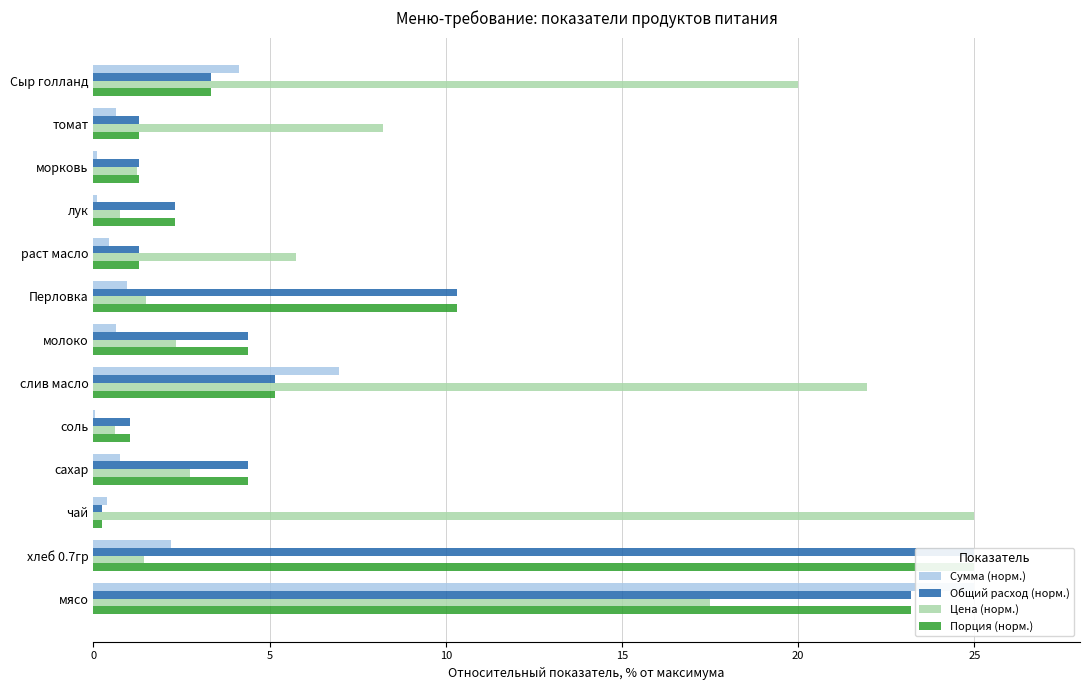

Is the value of Порция (норм.) at мясо greater than the value of Общий расход (норм.) at молоко?

Yes